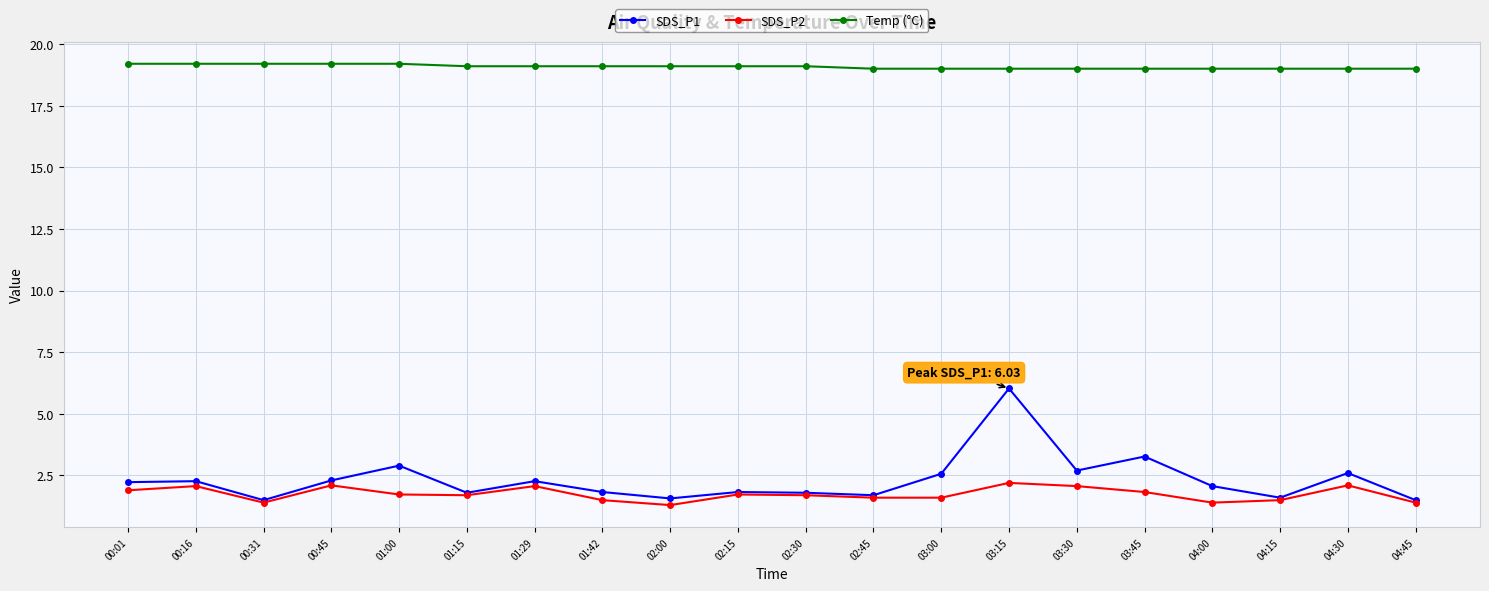

Which category has the highest value in the SDS_P1 series?

03:15